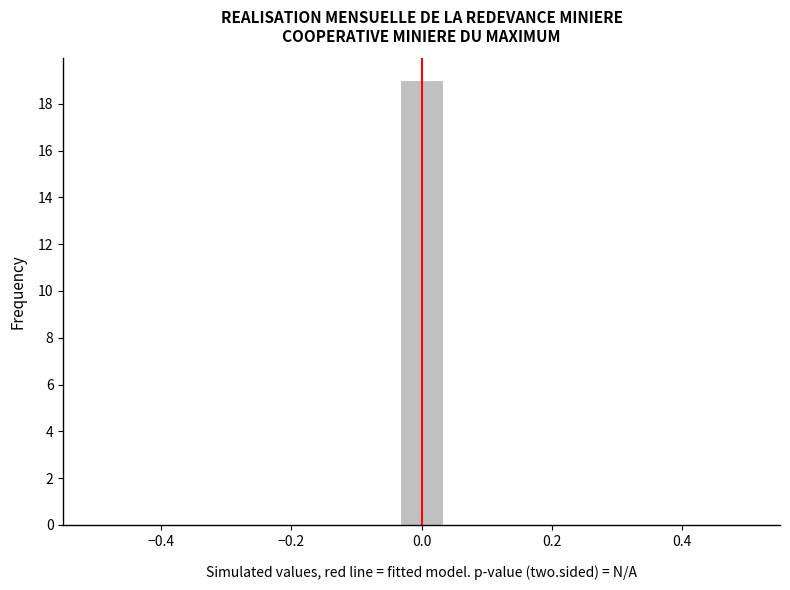

Read against the x-axis, roughly where is the centre of the tallest bar?

0.00